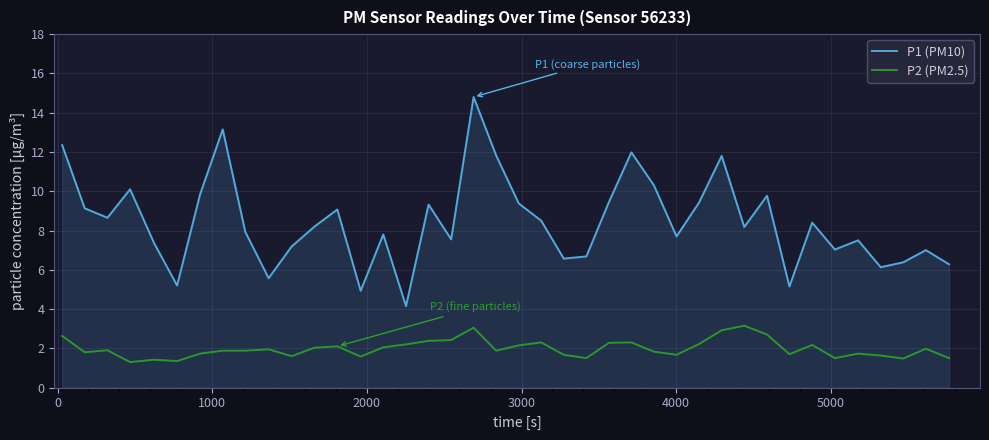

Which series has the widest spread of values?

P1 (PM10)